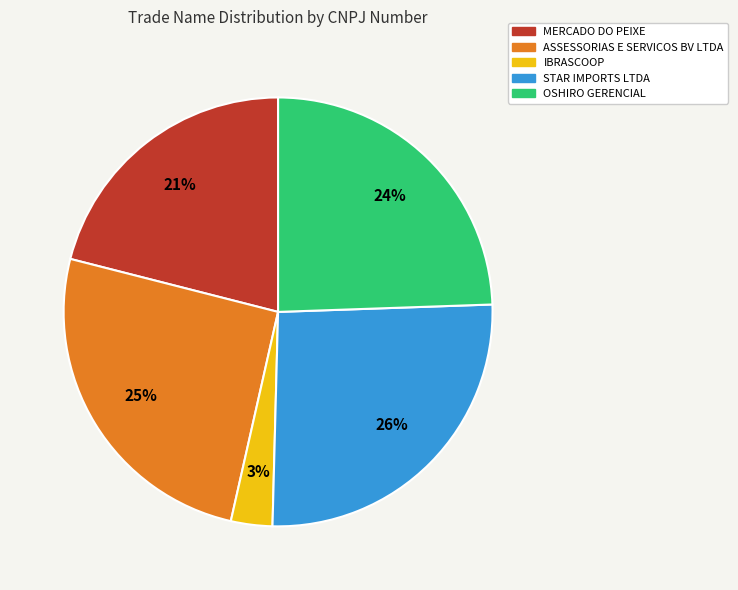

The OSHIRO GERENCIAL slice represents 19% of the pie. True or false?

False